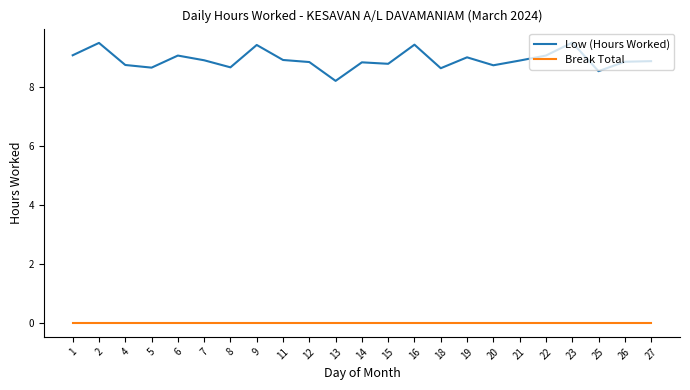

Which series has the largest range (max minus min)?

Low (Hours Worked)